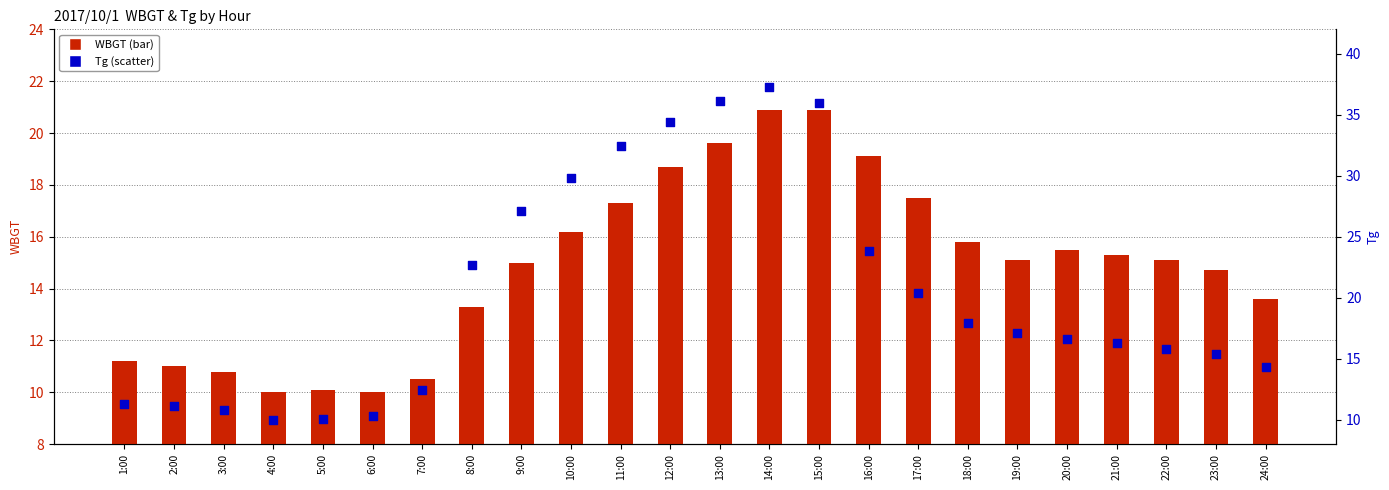

Which series contains the highest Y value?

Tg